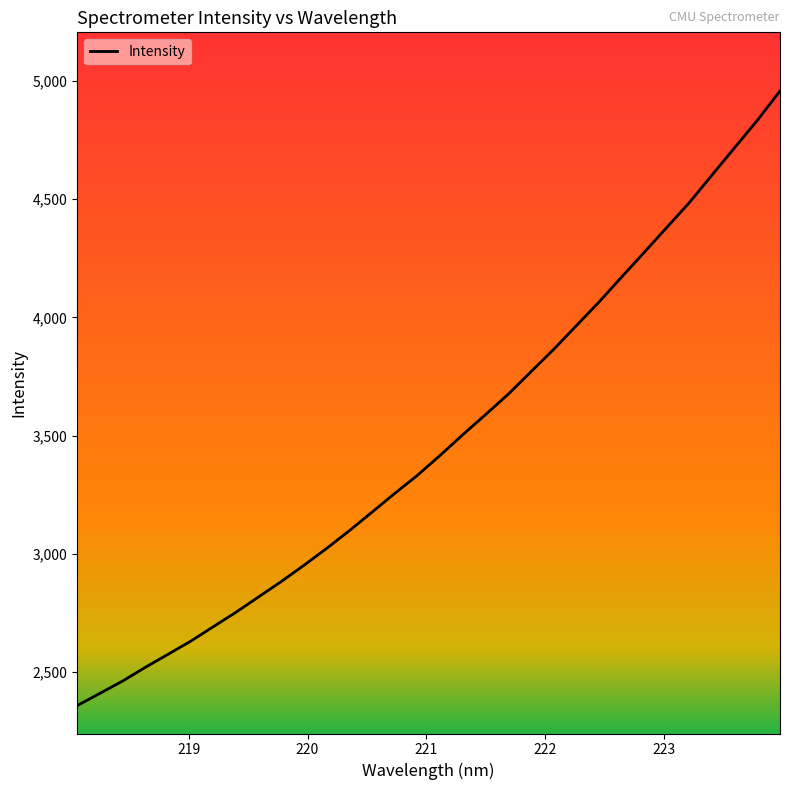

What is the smallest value displayed?

2358.9